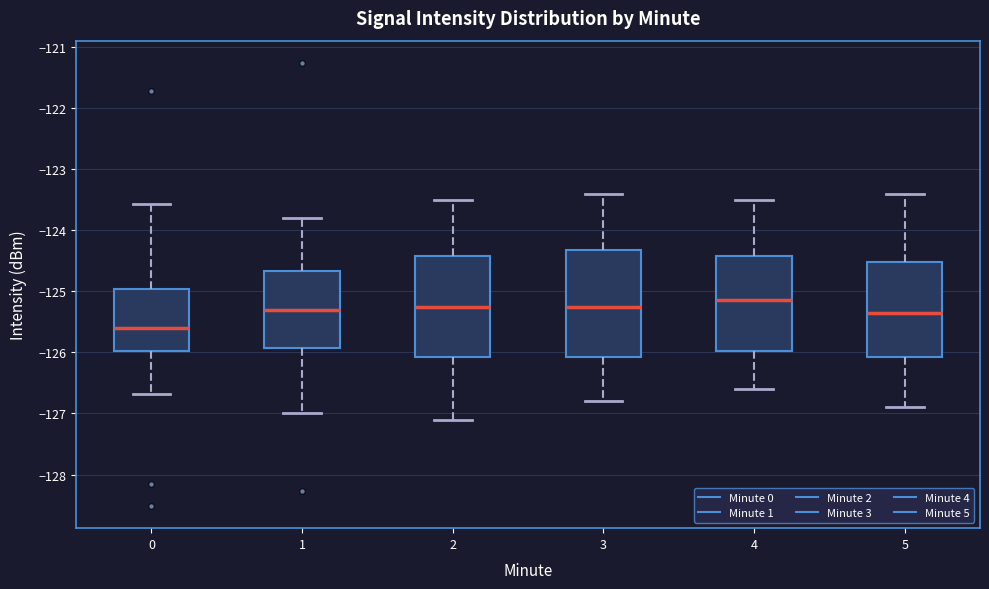

Where is the lower edge of the box at x = 0 on the y-axis? The values are not printed on the chart, so give them approximately, as read against the axis.

-126.0